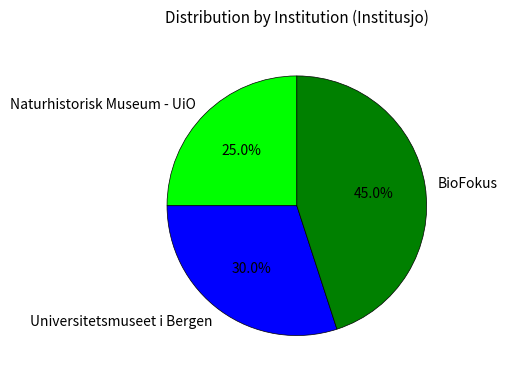

Between BioFokus and Universitetsmuseet i Bergen, which is larger?

BioFokus